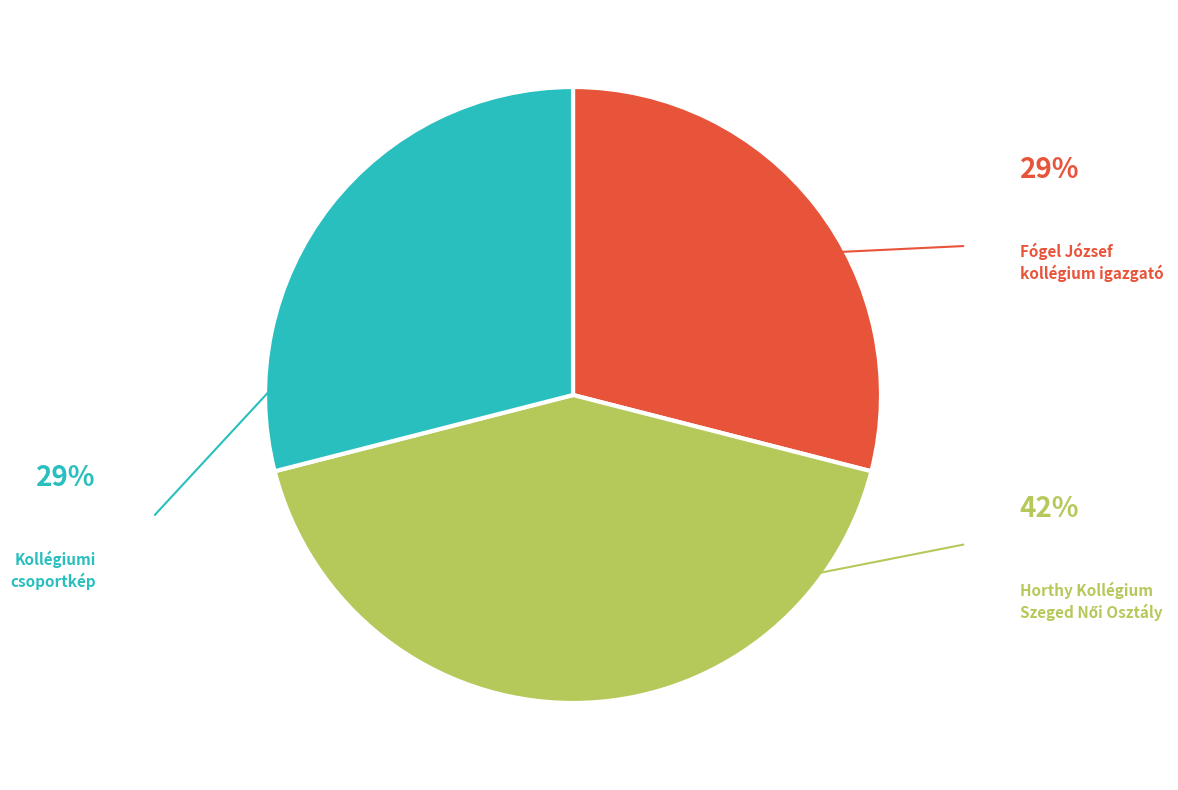

Does any single category account for the majority?

No